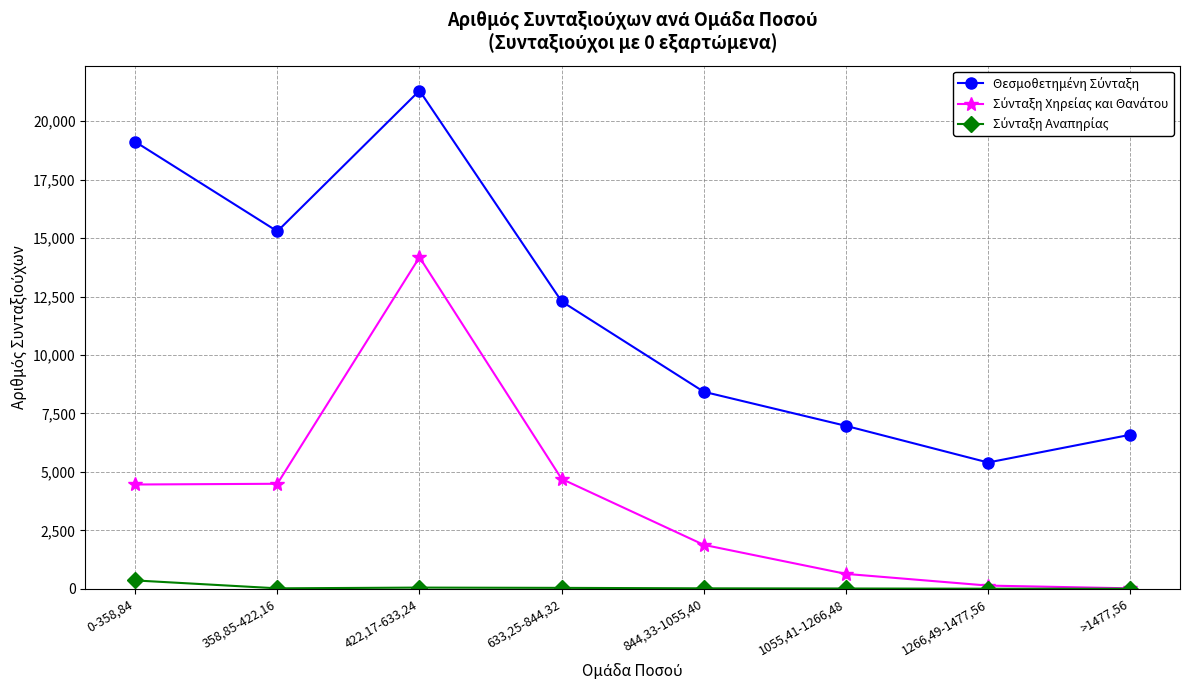

What is the label of the 6th point from the right?

422,17-633,24